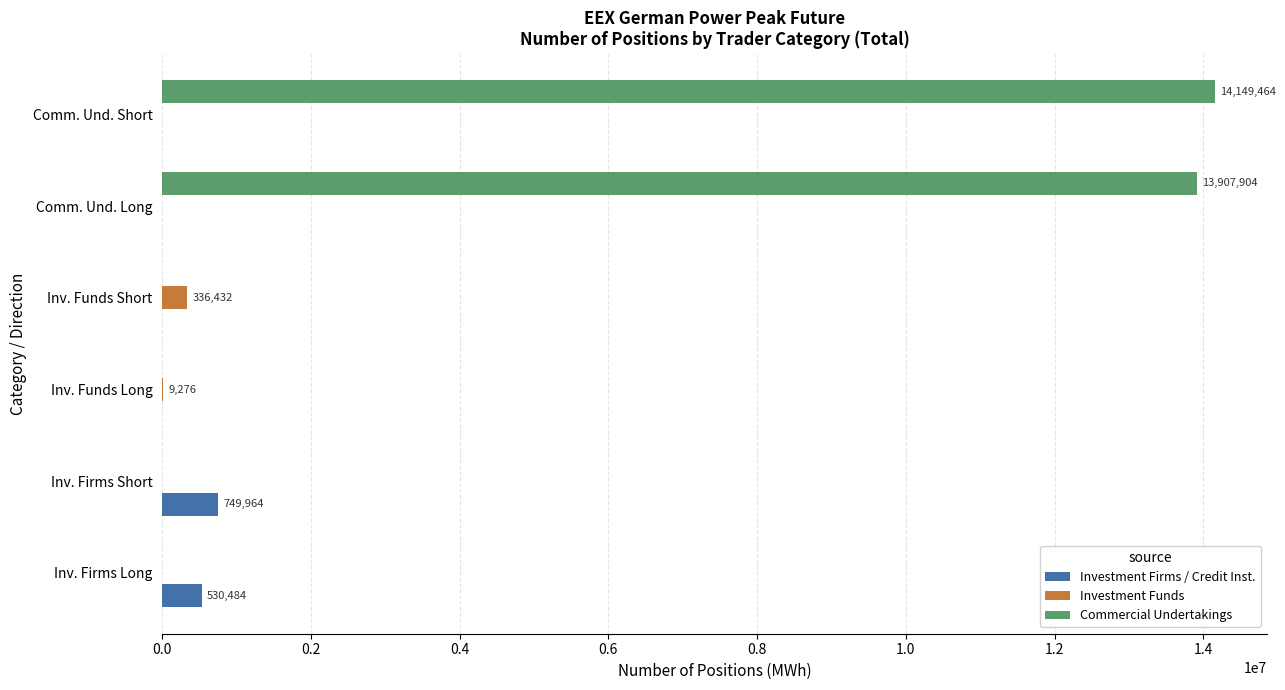

True or false: Commercial Undertakings has a value of 13907904 at Comm. Und. Long.

True